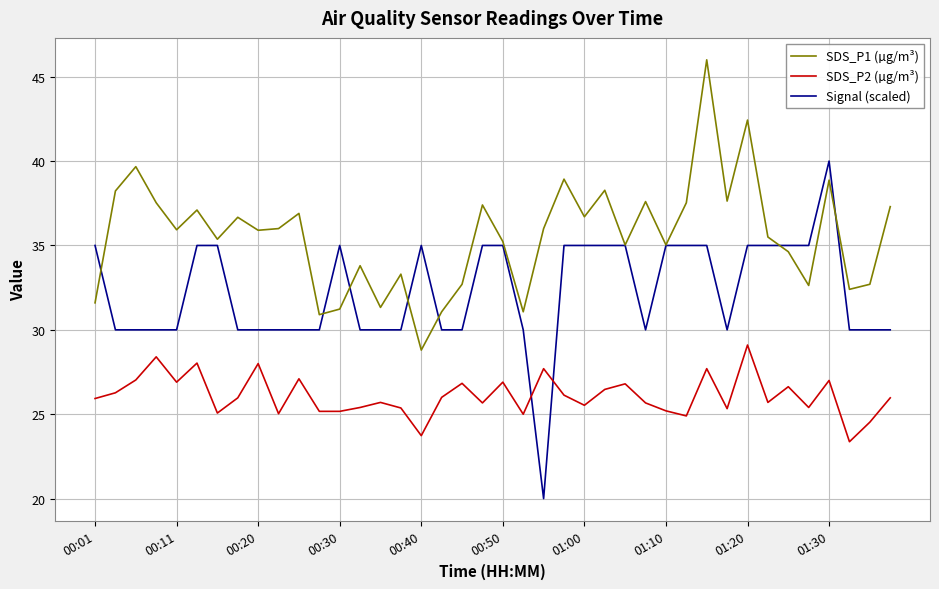

What is the maximum value for Signal (scaled)?

40.0